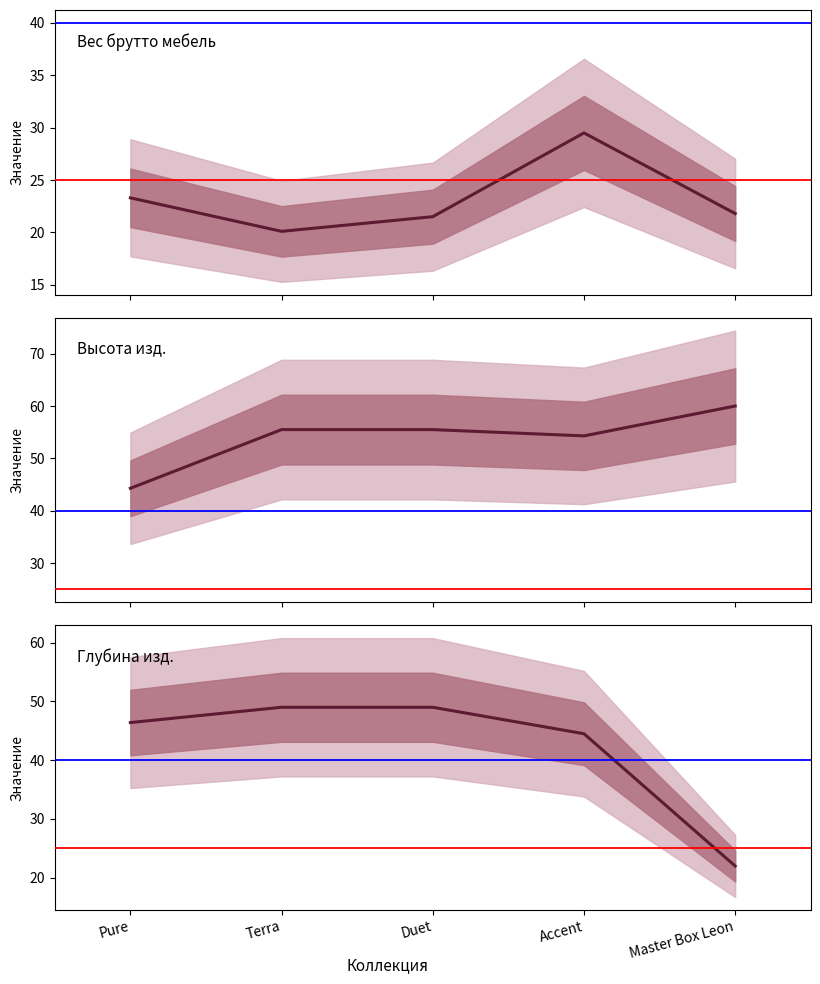

At which label does Глубина изд. first exceed 46?

Pure